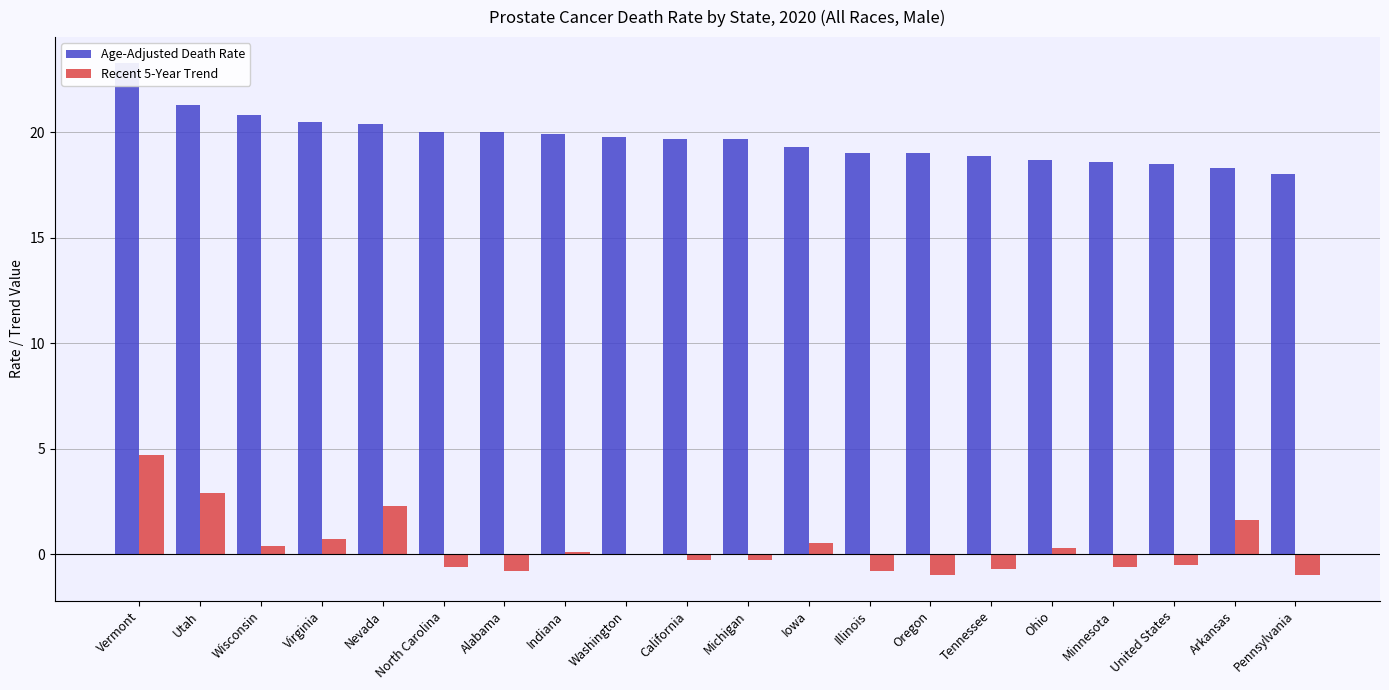

The Recent 5-Year Trend series shows 8.0 at Vermont. True or false?

False